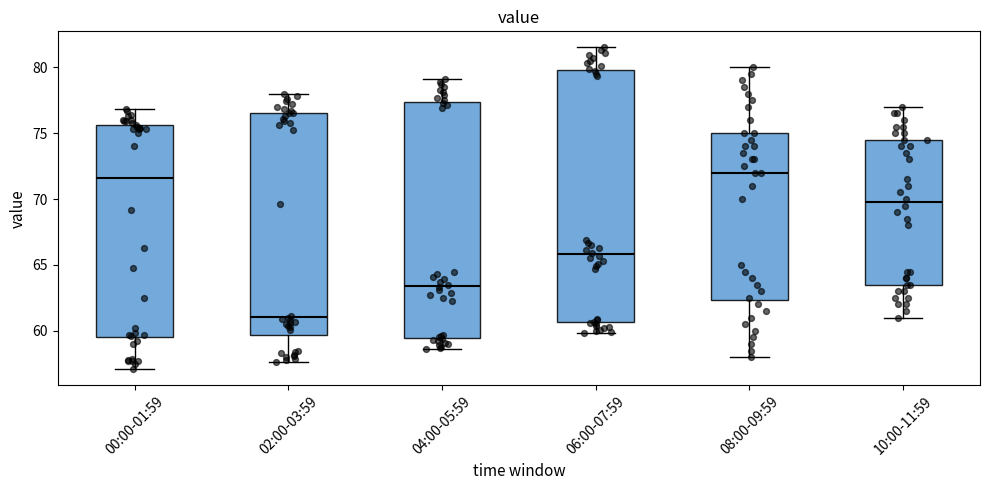

Reading left to right, read every box against the y-axis: the position of its median line, the range the box covers, and the ends of its whiskers. The values are not printed on the chart, so give them approximately, as read against the axis.

00:00-01:59: median 71.5, box 59.5 to 75.5, whiskers 57.0 to 77.0
02:00-03:59: median 61.0, box 59.5 to 76.5, whiskers 57.5 to 78.0
04:00-05:59: median 63.5, box 59.5 to 77.5, whiskers 58.5 to 79.0
06:00-07:59: median 66.0, box 60.5 to 80.0, whiskers 60.0 to 81.5
08:00-09:59: median 72.0, box 62.5 to 75.0, whiskers 58.0 to 80.0
10:00-11:59: median 70.0, box 63.5 to 74.5, whiskers 61.0 to 77.0